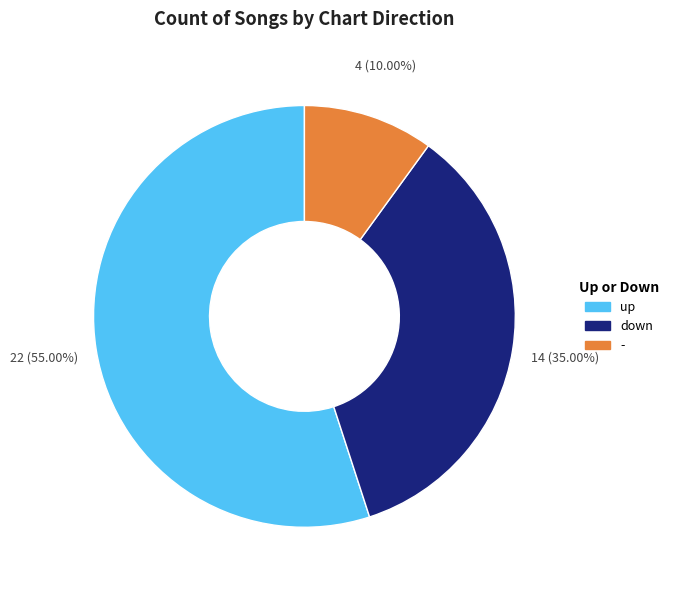

Which has a higher value, - or up?

up